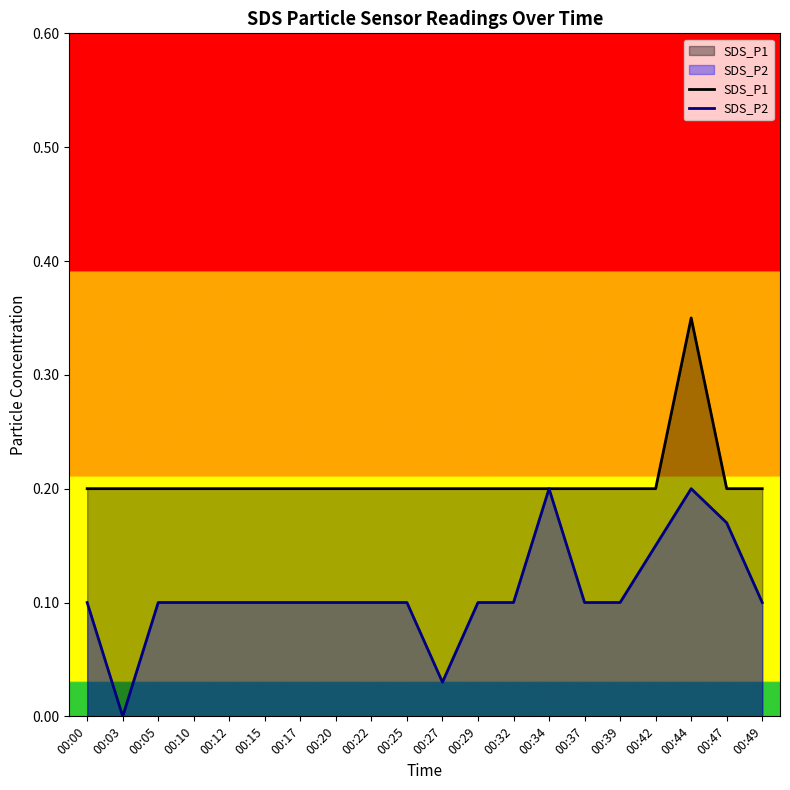

In SDS_P1, how many points are higher than both neighbors (excluding endpoints)?

1